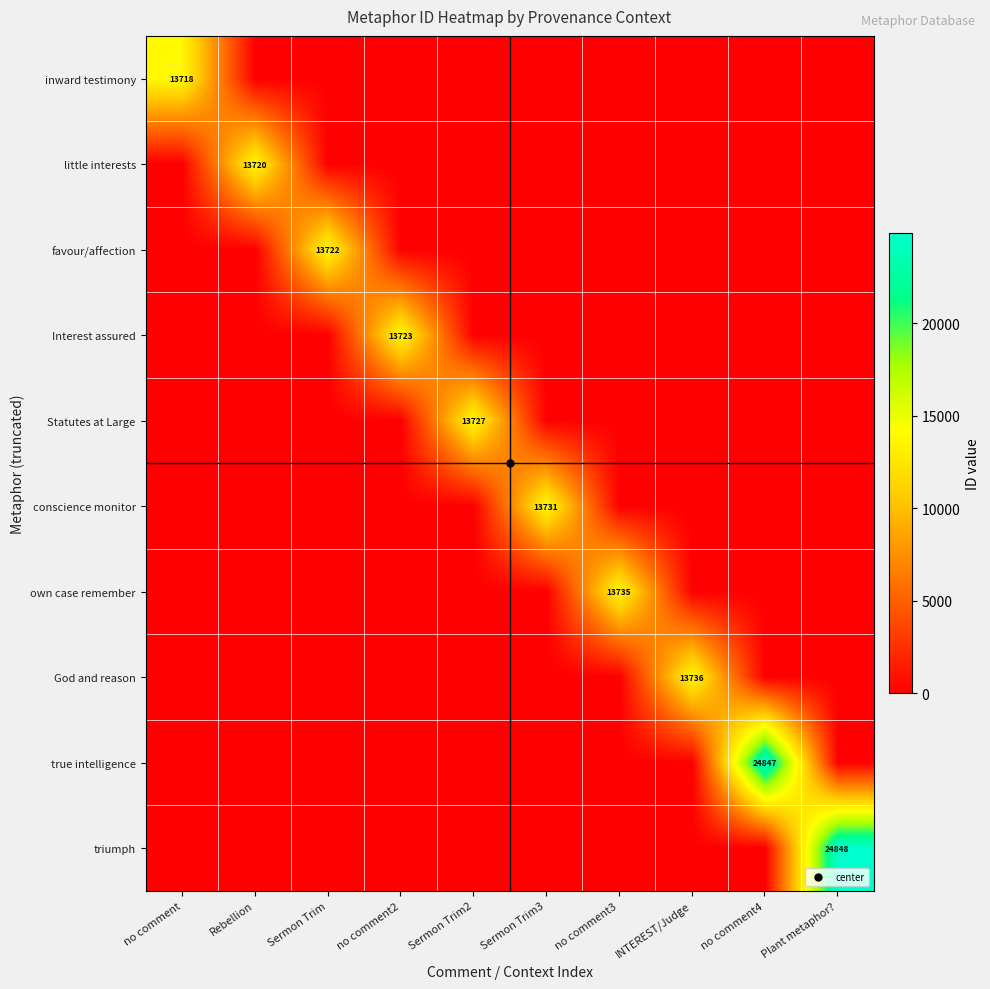

Between Sermon Trim and no comment2, which is larger?

Sermon Trim